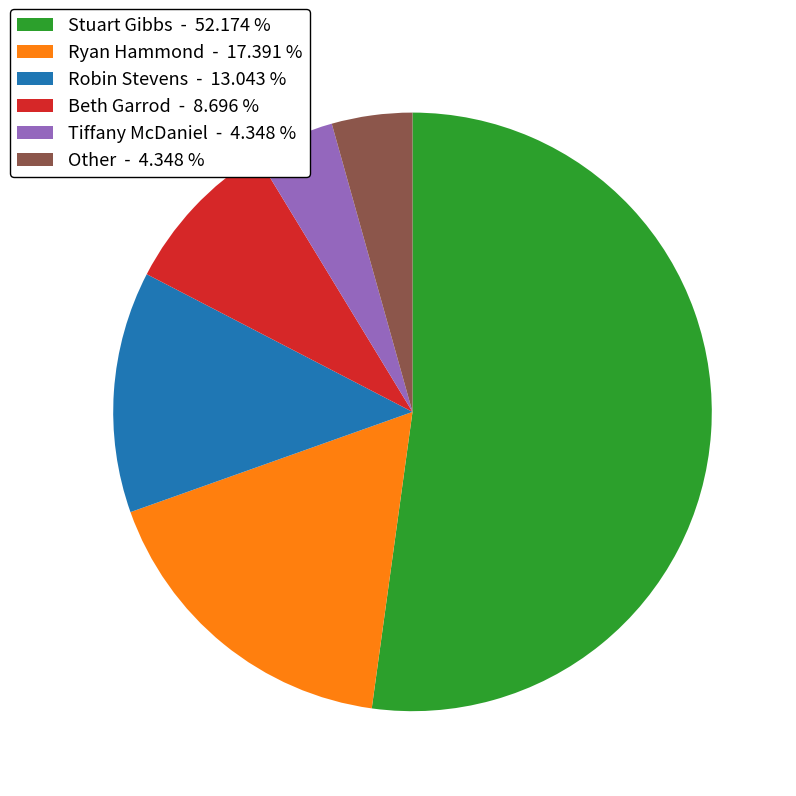

The Stuart Gibbs slice represents 52% of the pie. True or false?

True